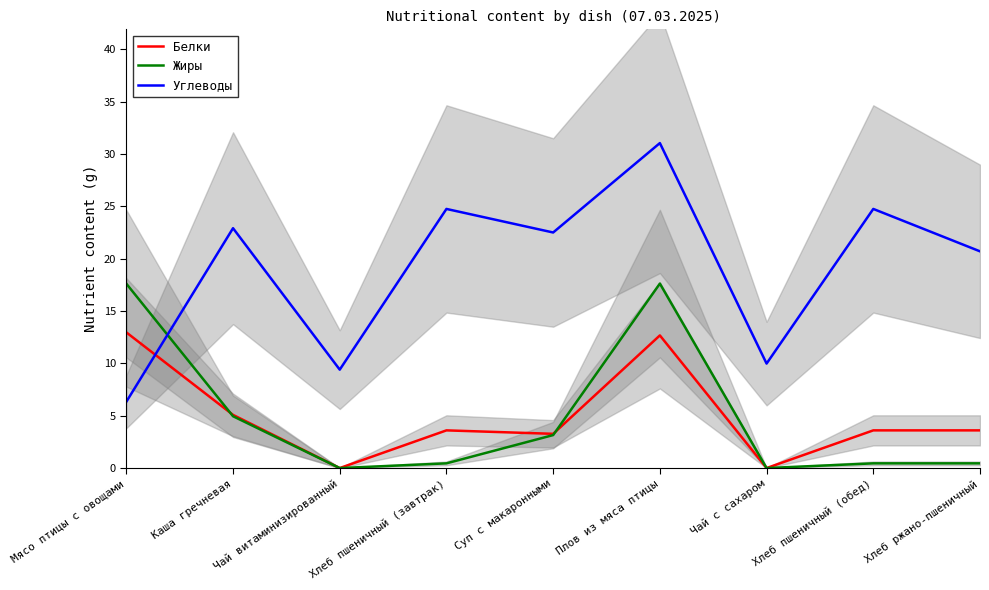

How many distinct data groups are displayed?

3